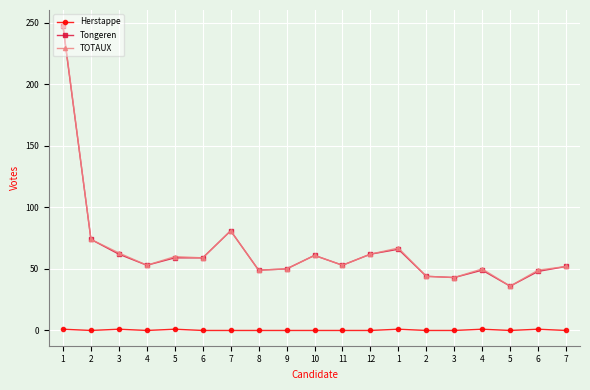

How many interior local peaks does the TOTAUX series have?

5